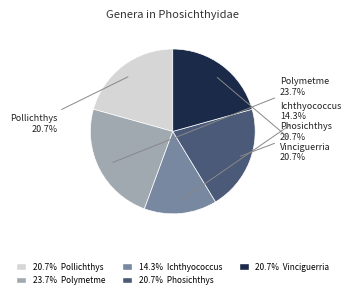

To the nearest percent, what is the average slice percentage?

20%